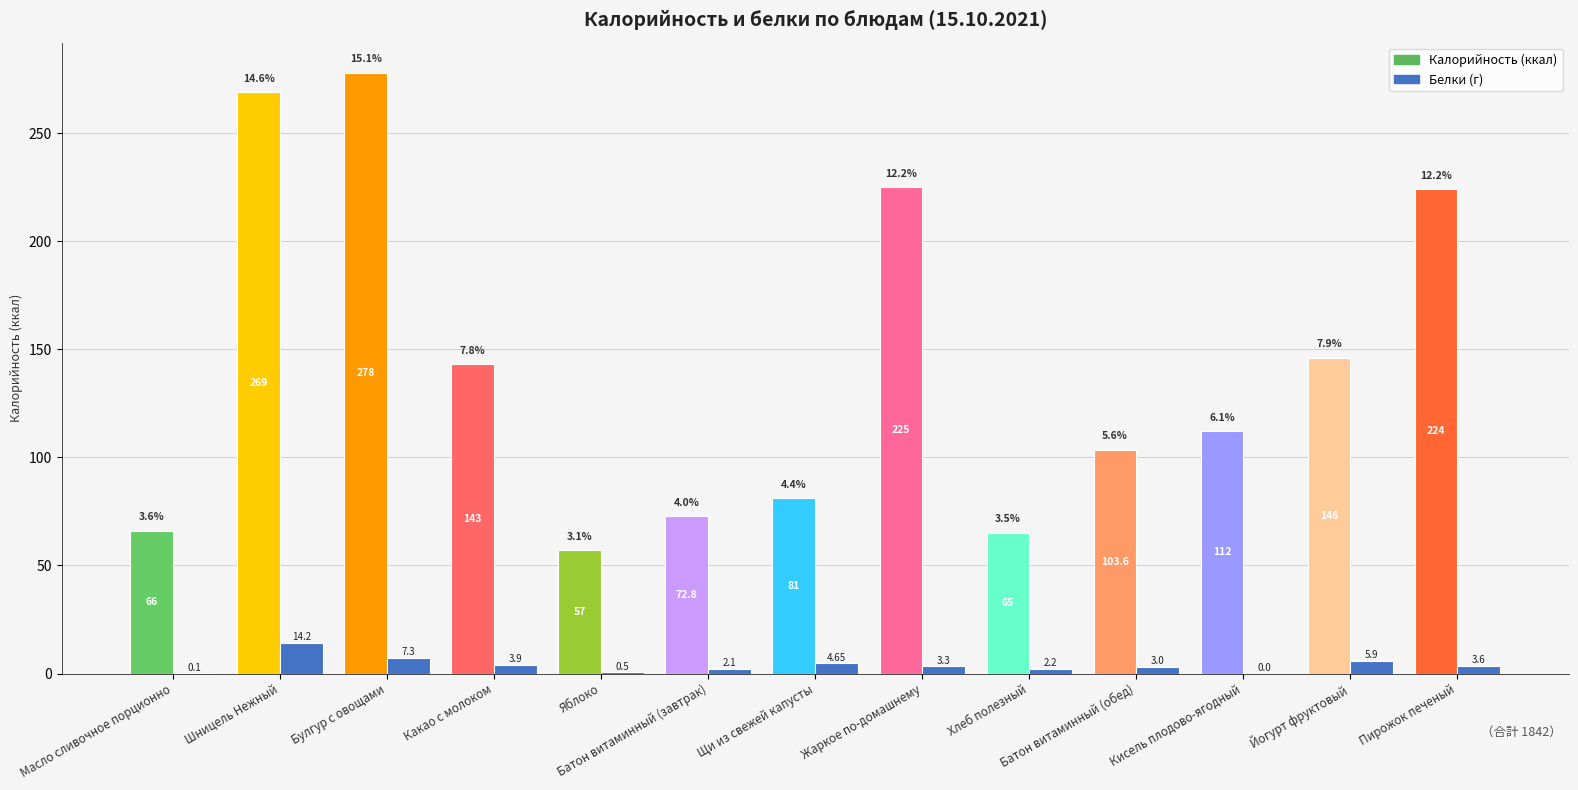

At which label does the data first exceed 3?

Шницель Нежный